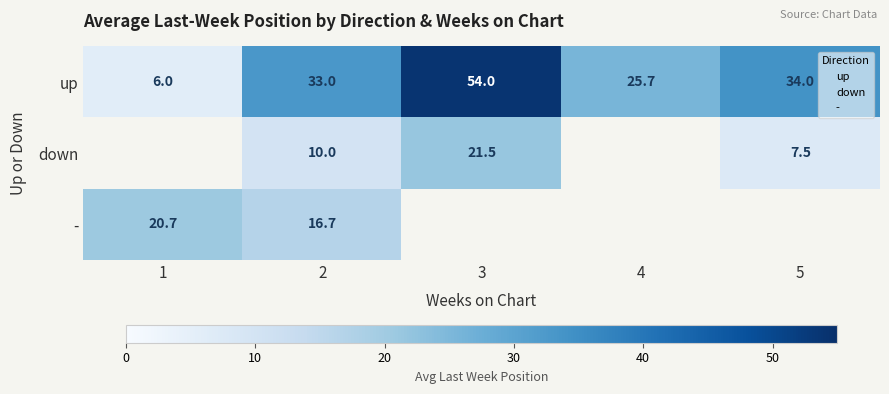

At which label does up first exceed 33?

3